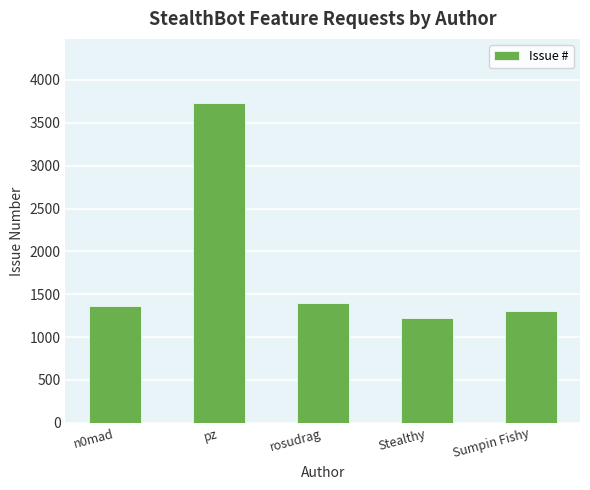

What is the average value?

1806